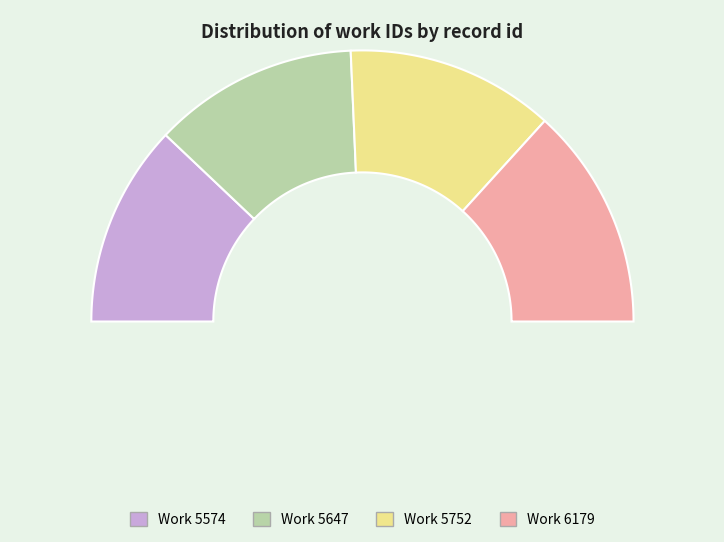

Is the sum of 5574 and 6179 greater than half?

Yes